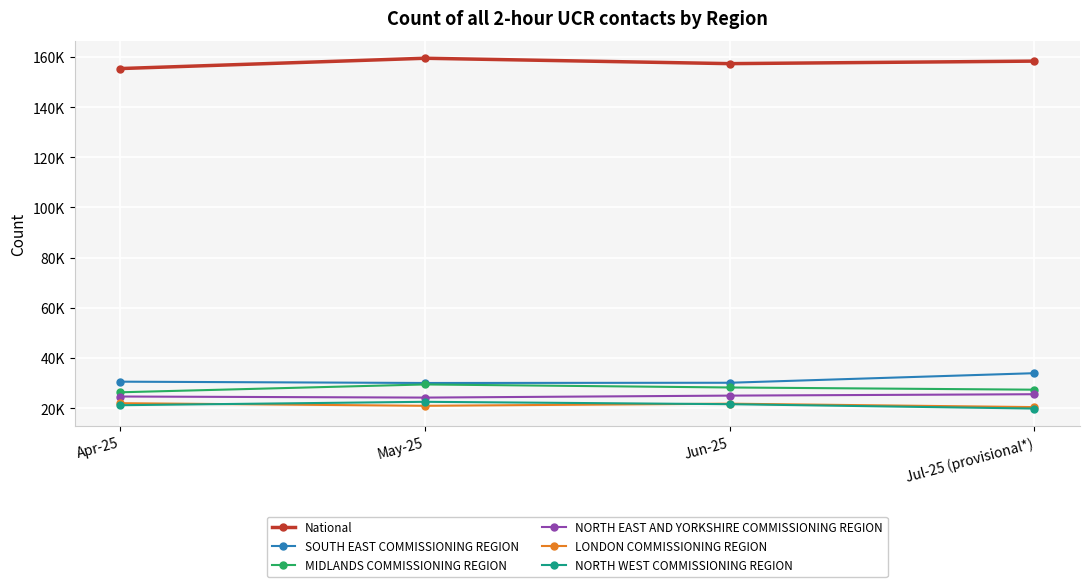

Count the NORTH EAST AND YORKSHIRE COMMISSIONING REGION values in the range 24655 to 25565.

3